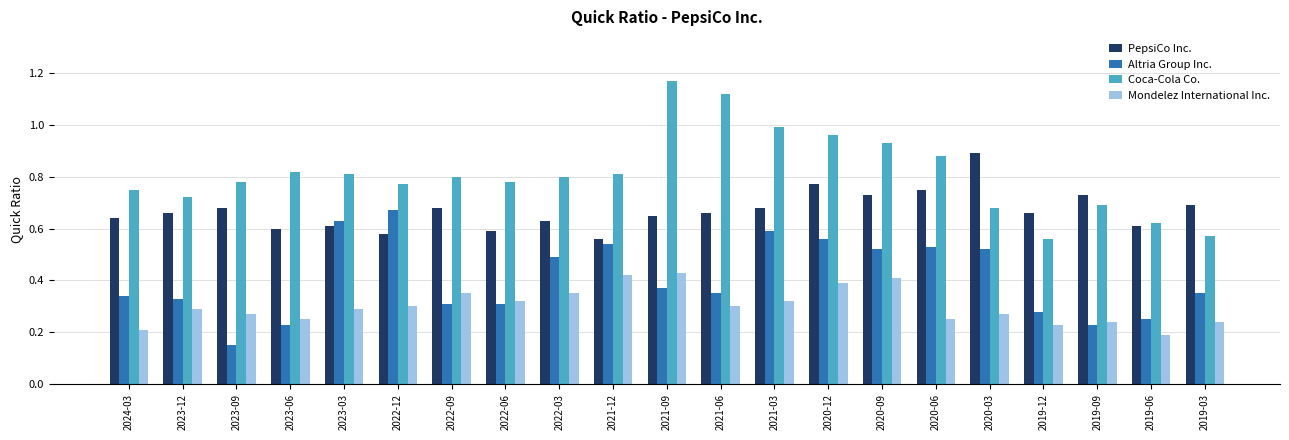

Is it true that Coca-Cola Co. equals 0.8 at 2023-06?

True